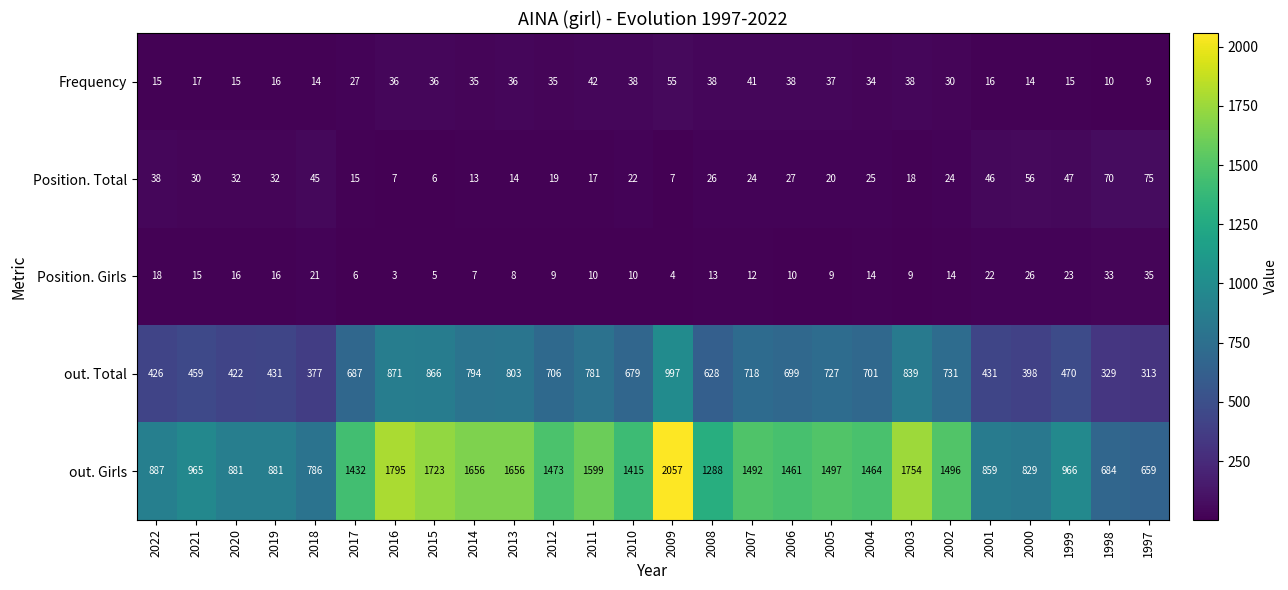

Which label corresponds to the smallest value in the chart?

2016